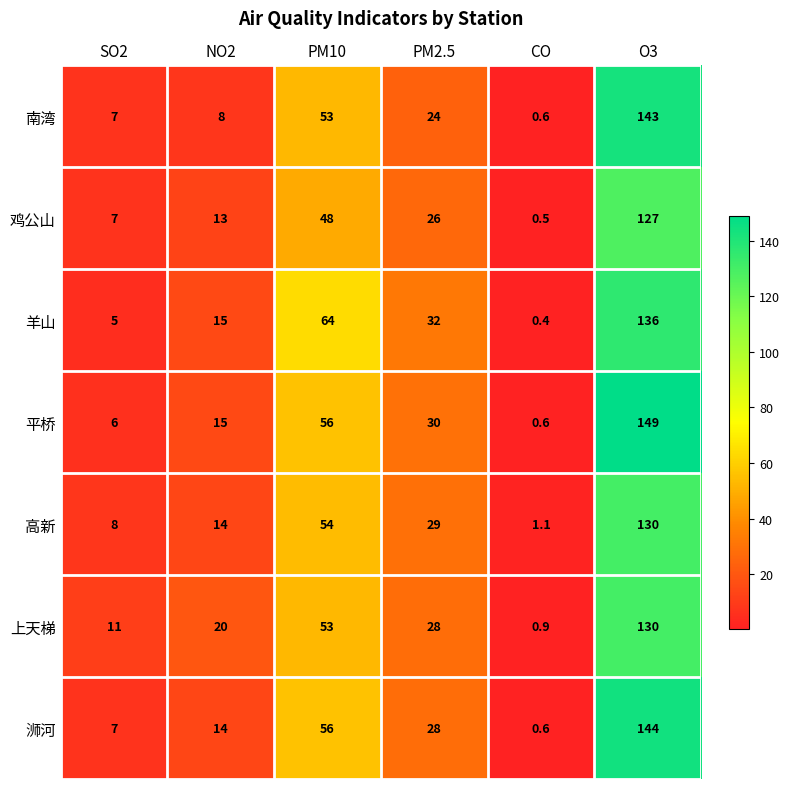

What is the approximate value of 上天梯 at O3?

130.0